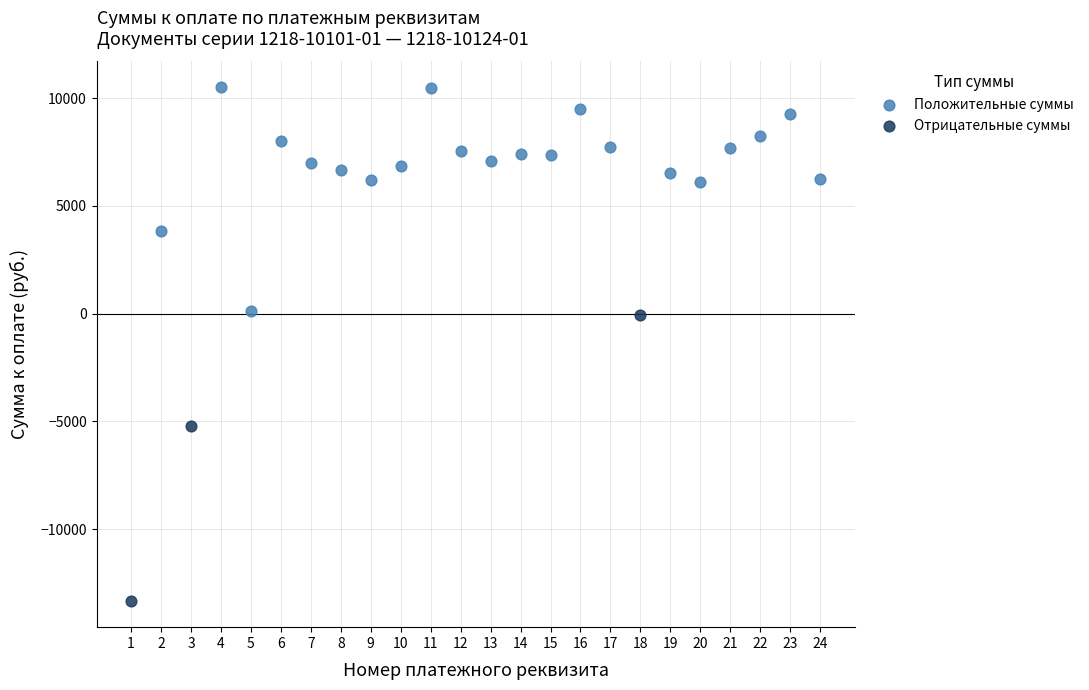

Which series reaches the minimum Y coordinate?

Отрицательные суммы